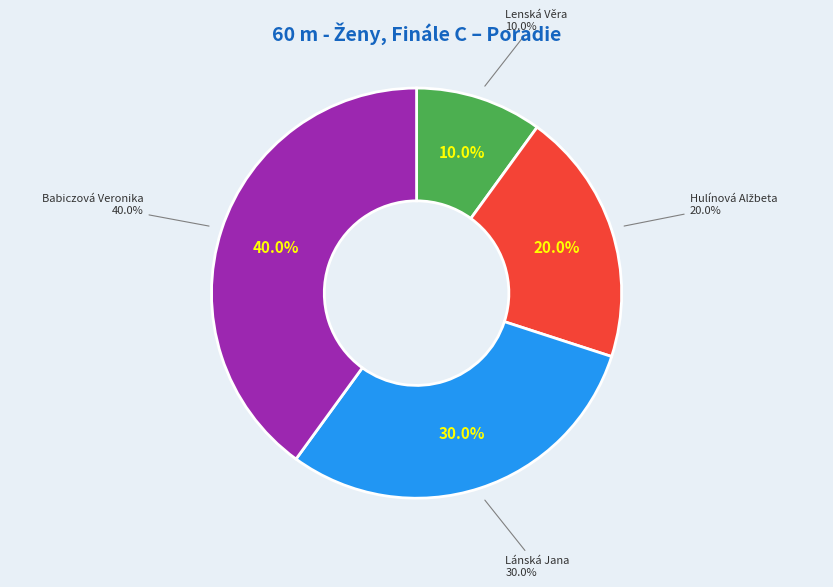

Is there any slice that represents more than half of the pie?

No